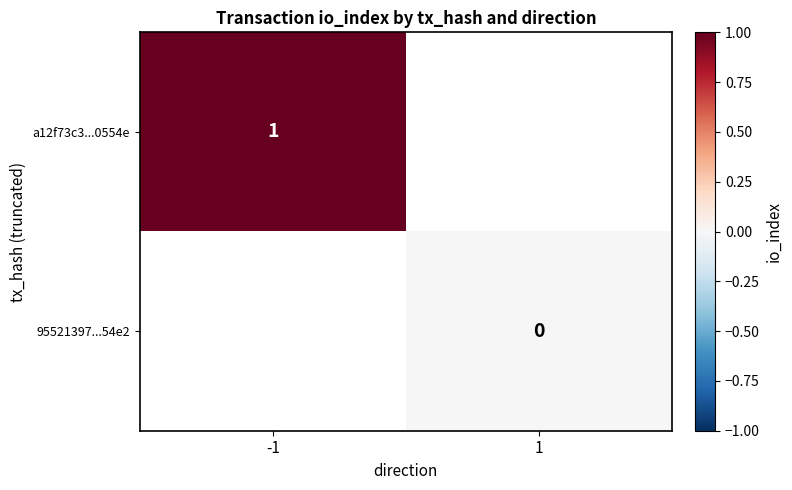

Which series has the widest spread of values?

a12f73c3...0554e